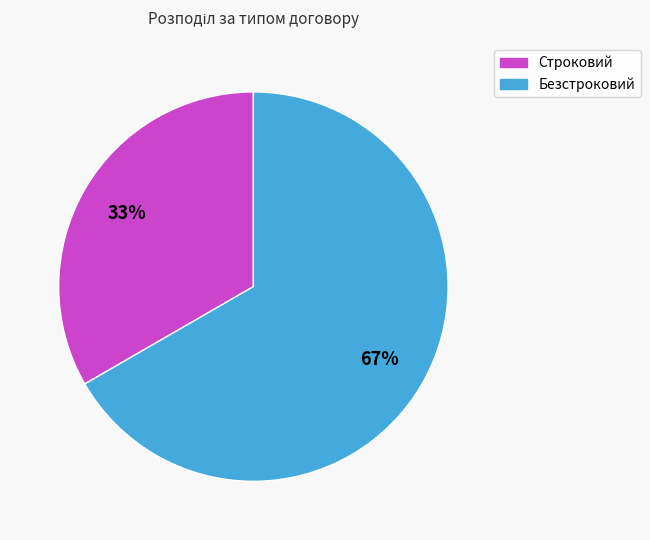

How many slices are in this pie chart?

2